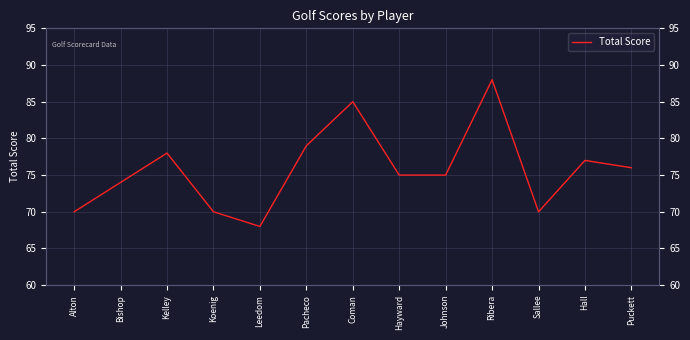

Rank the categories by value from highest to lowest.

Ribera, Coman, Pacheco, Kelley, Hall, Puckett, Hayward, Johnson, Bishop, Alton, Koenig, Sallee, Leedom